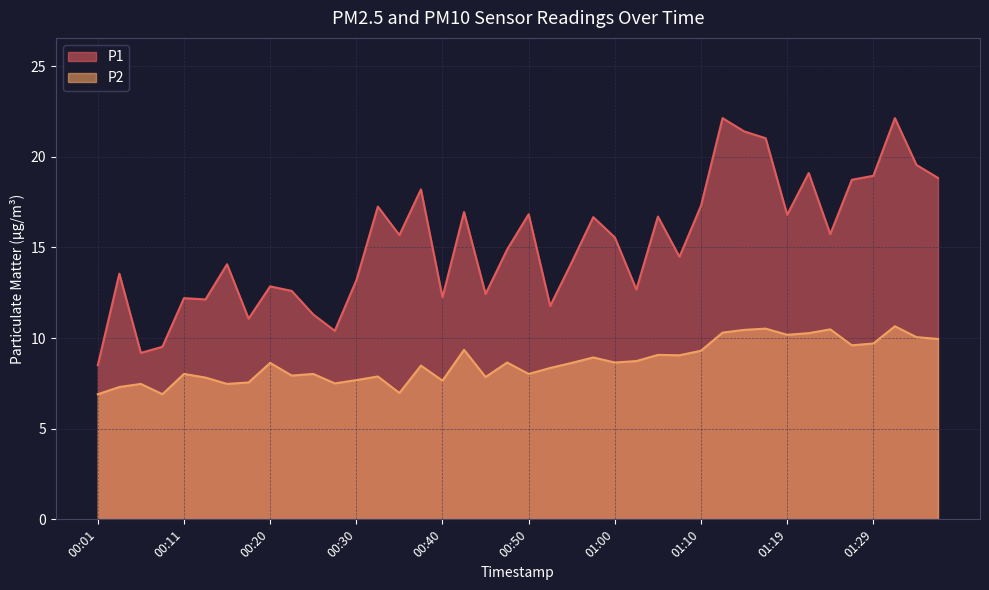

What are all the series names shown in the legend?

P1, P2